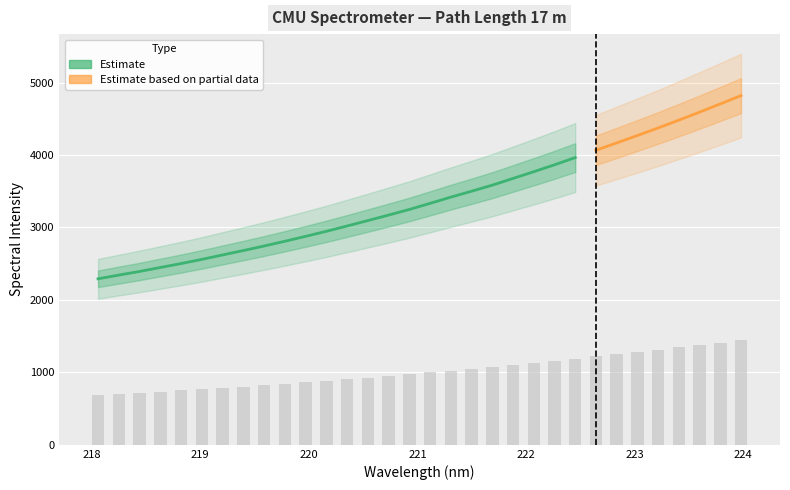

Is it true that the value at 219.589 is 823.2?

True